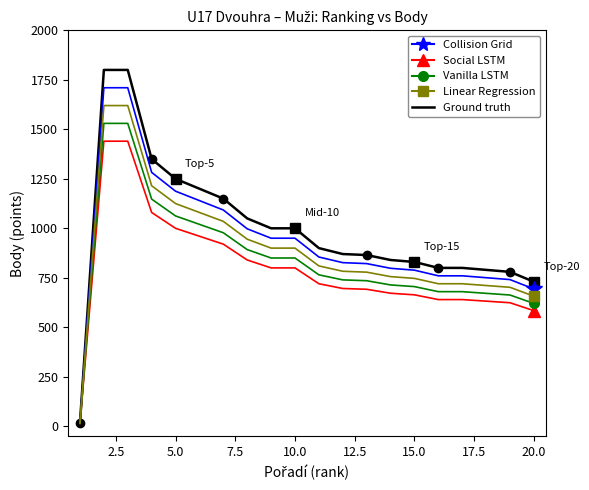

How many series are shown in this chart?

5